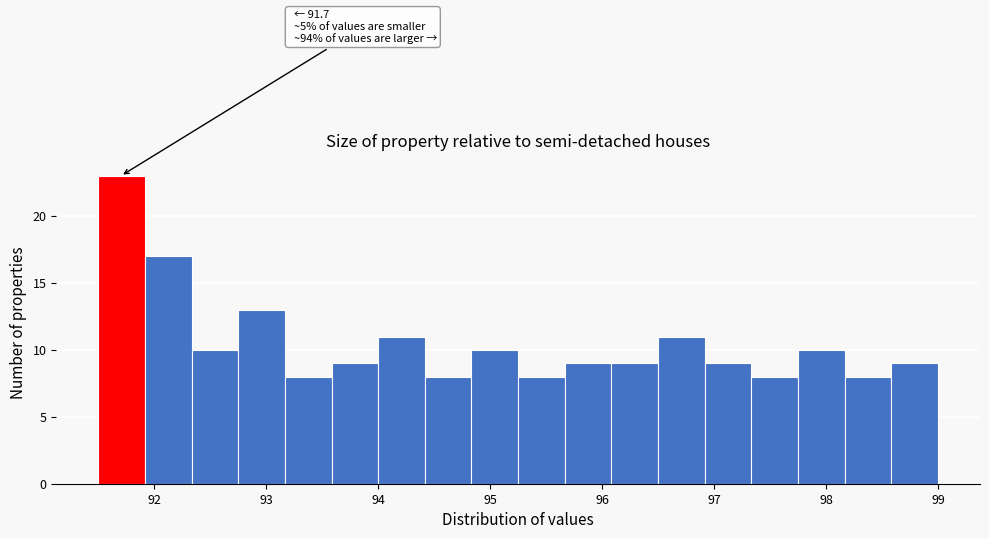

Which range on the x-axis has the tallest bar?

91.5 to 91.9